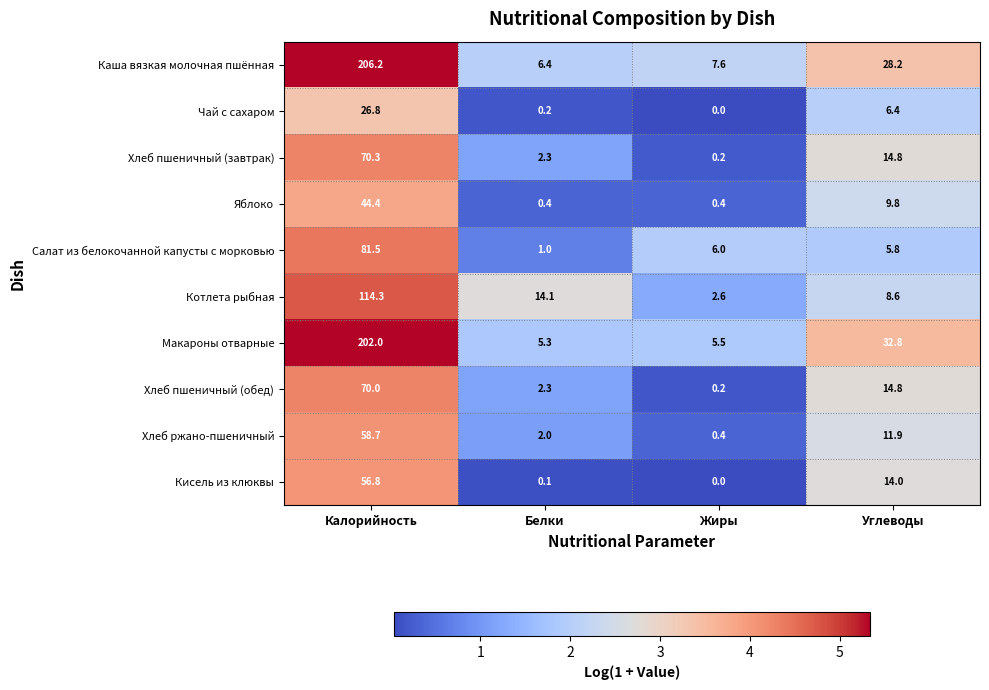

At which category is the sum across all series the highest?

Калорийность